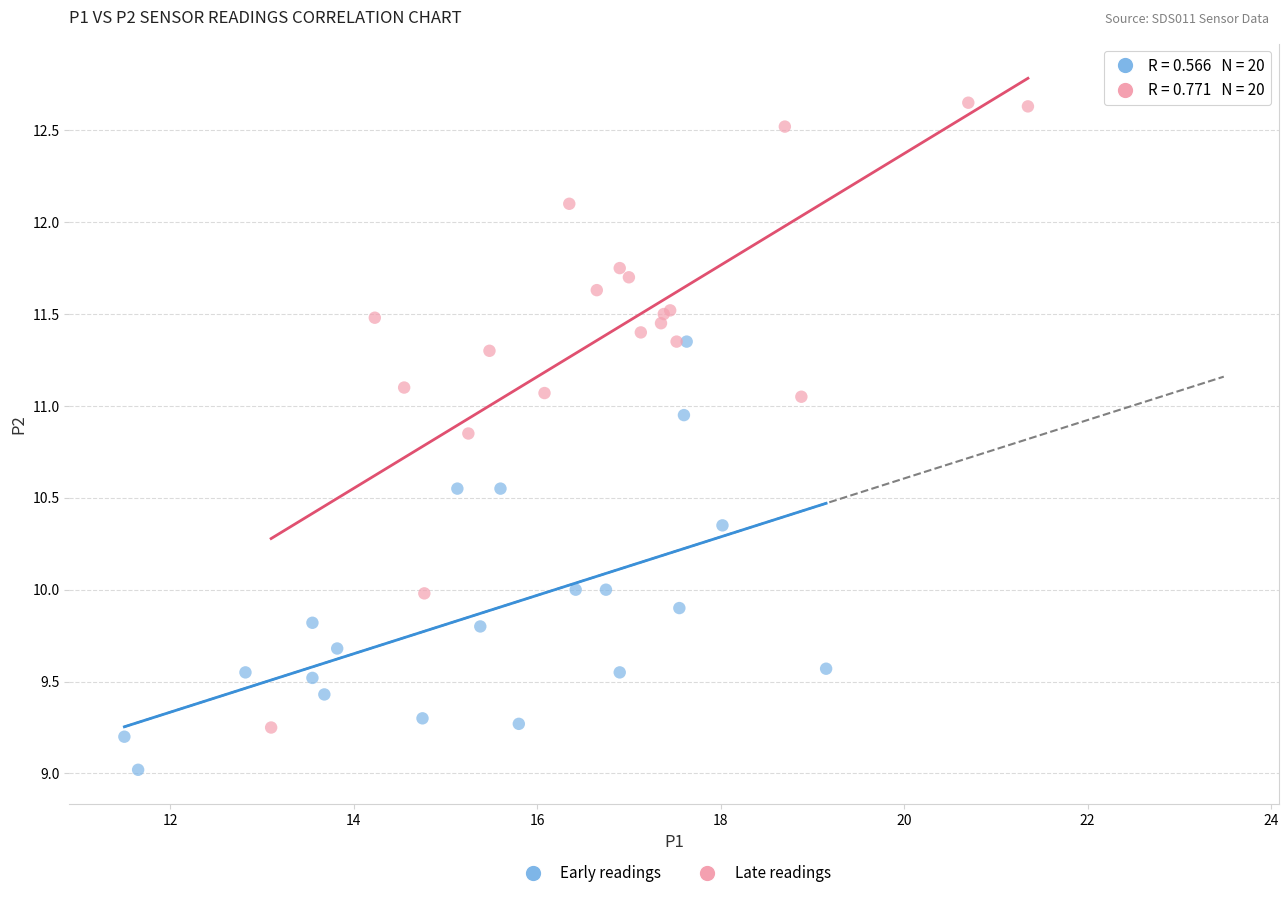

Which series contains the highest Y value?

Late readings